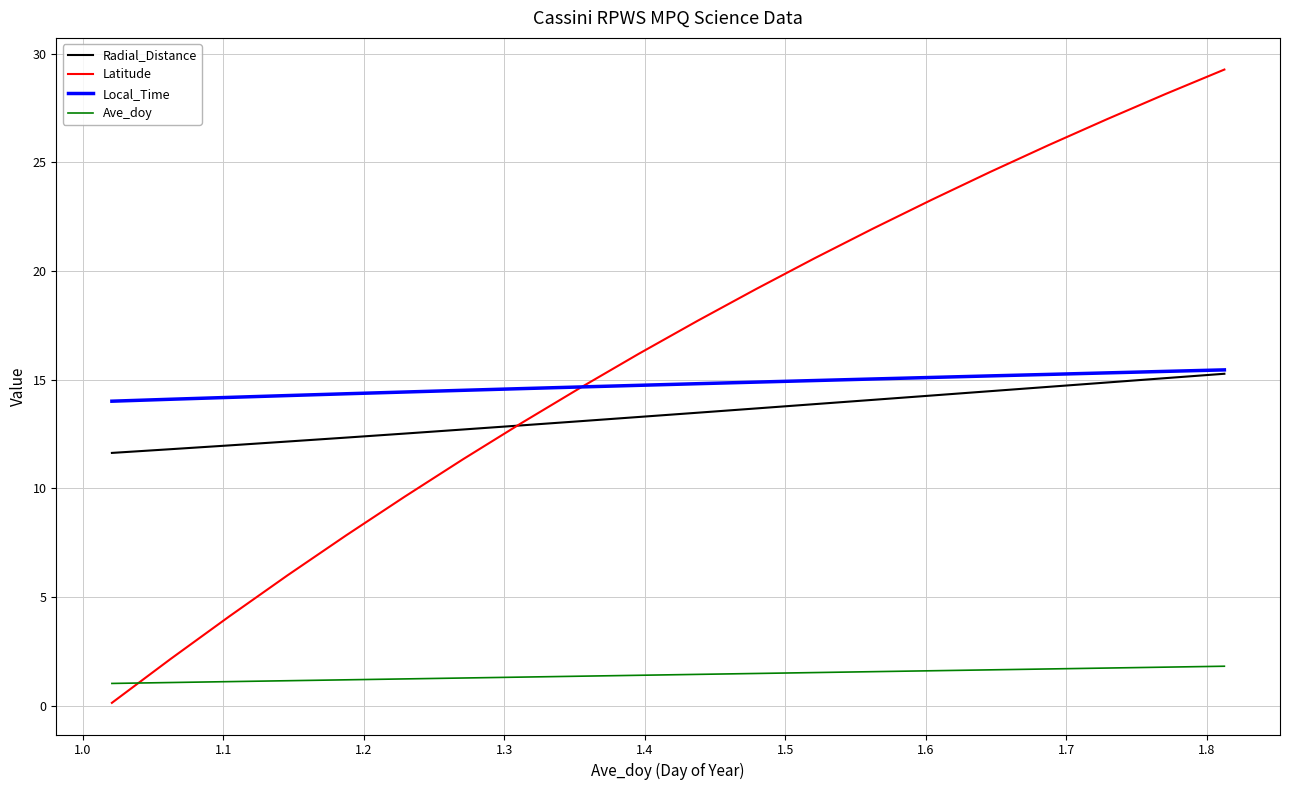

What is the maximum value shown in the chart?

29.3